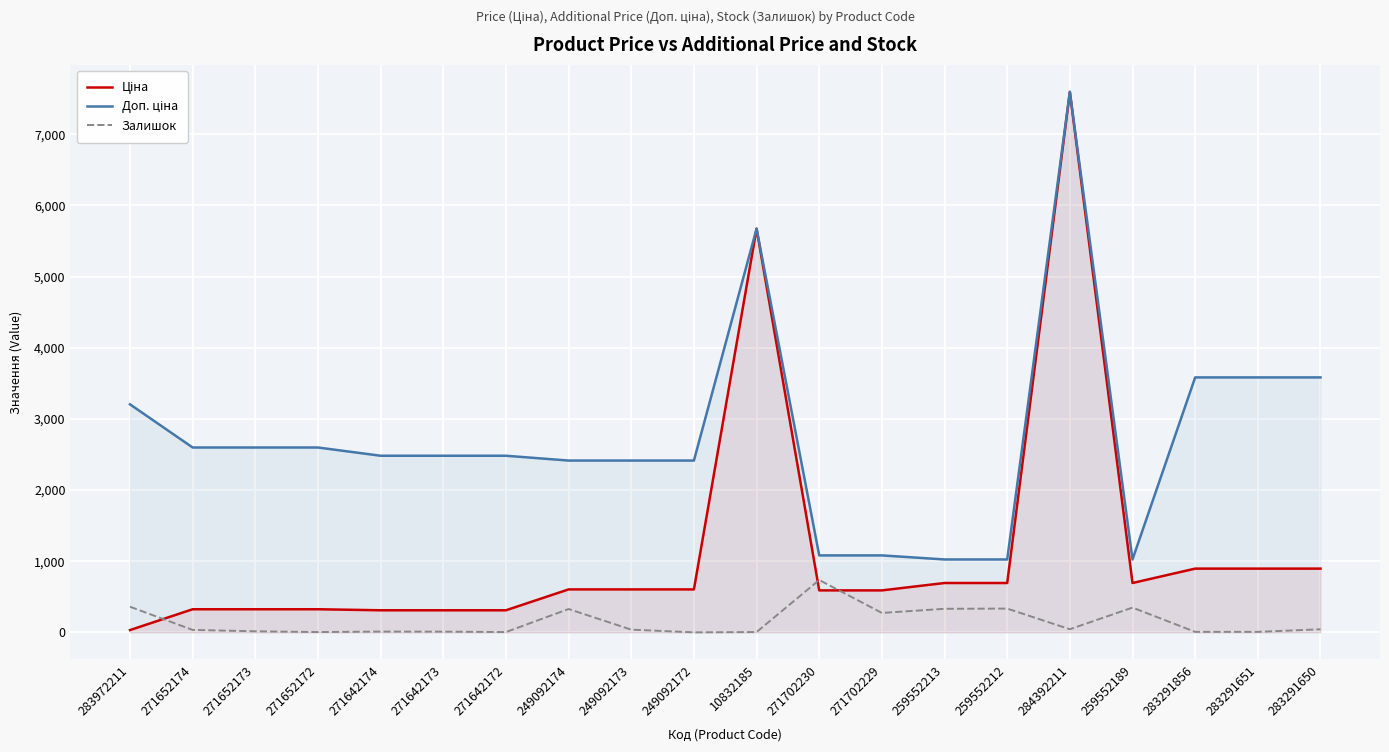

What position from the left is 271652173?

3